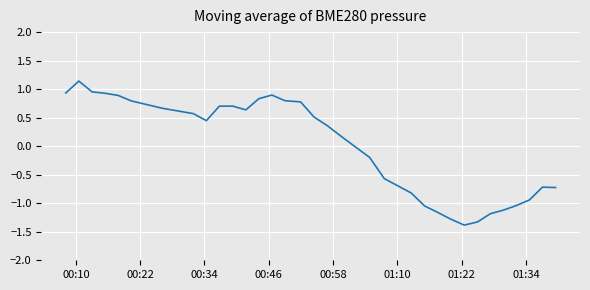

The chart shows a value of 0.3 at 00:46. True or false?

False